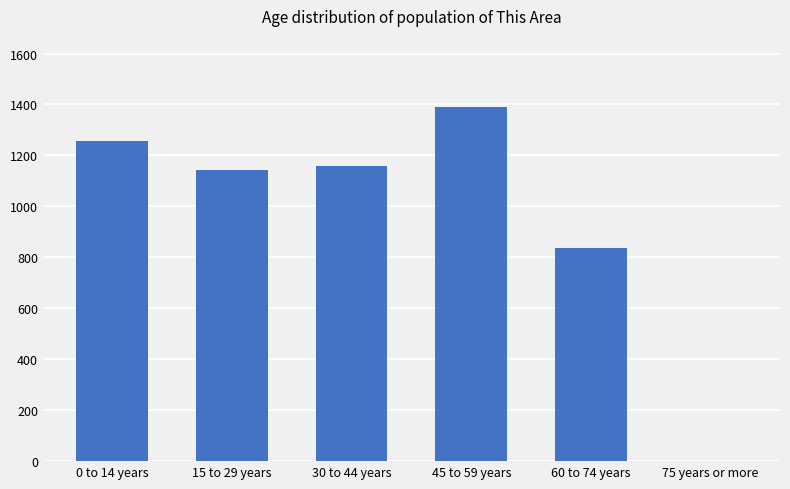

How many values are above zero?

5